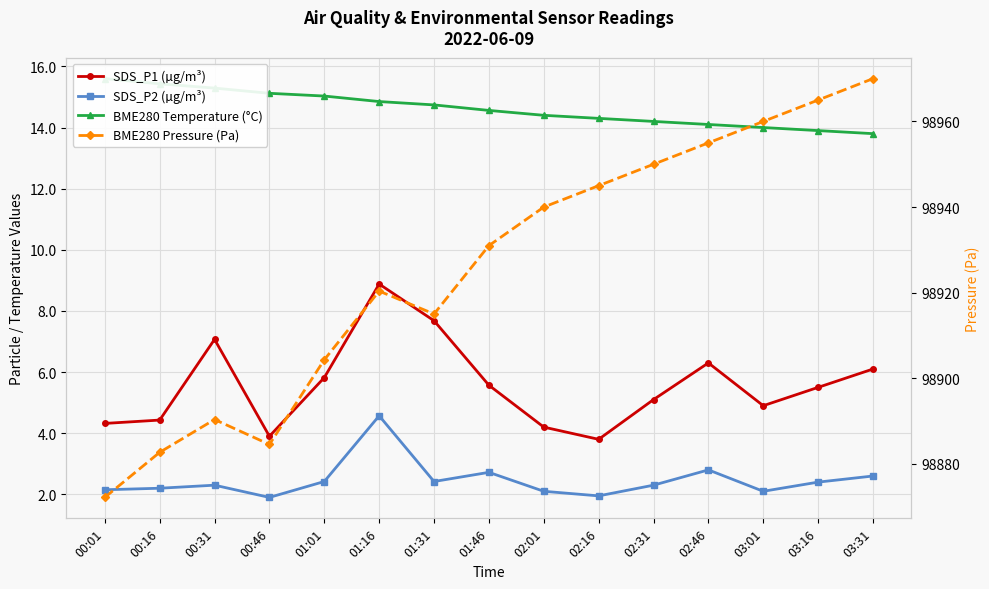

What position from the left is 03:31?

15